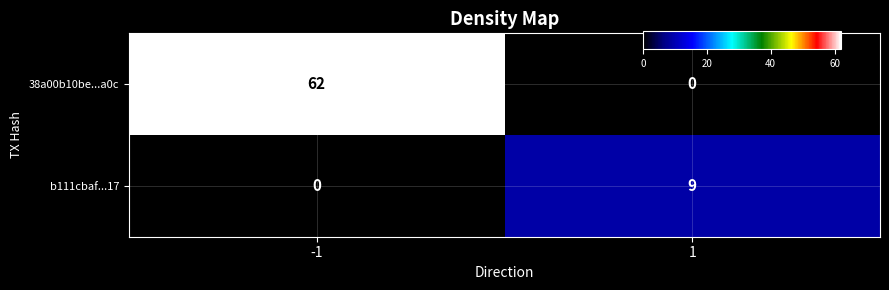

Between -1 and 1, which series saw the biggest shift?

38a00b10be...a0c